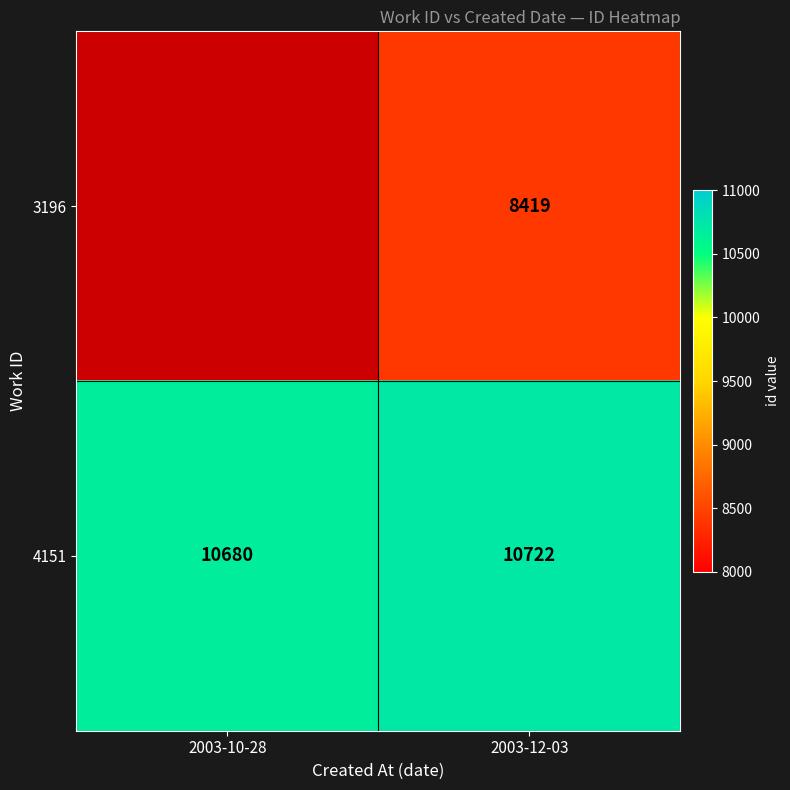

Which has a higher value, 2003-10-28 or 2003-12-03?

2003-12-03